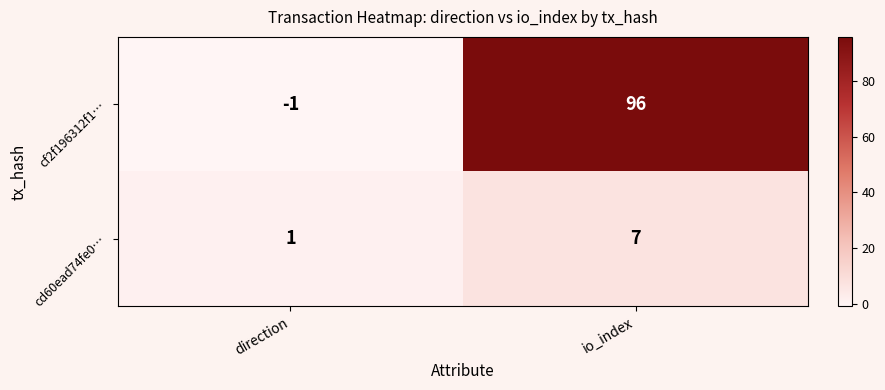

At io_index, list the series in order from smallest to largest.

cd60ead74fe0…, cf2f196312f1…